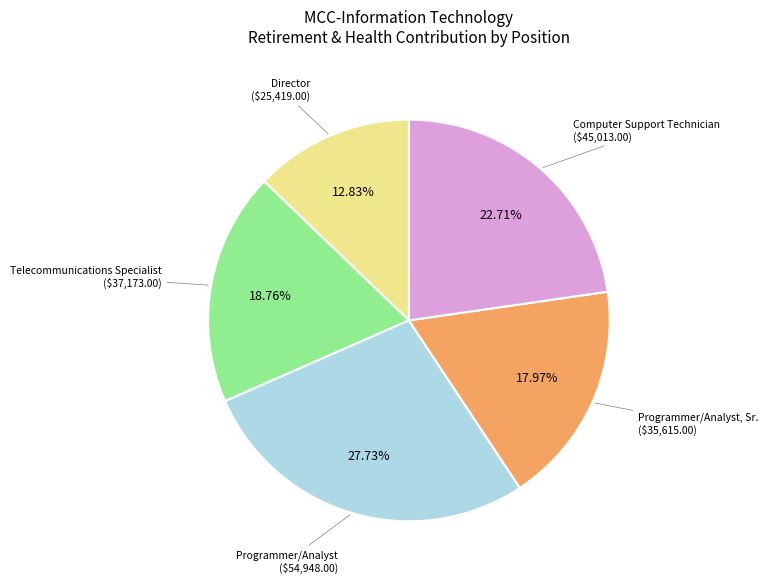

Is there any slice that represents more than half of the pie?

No